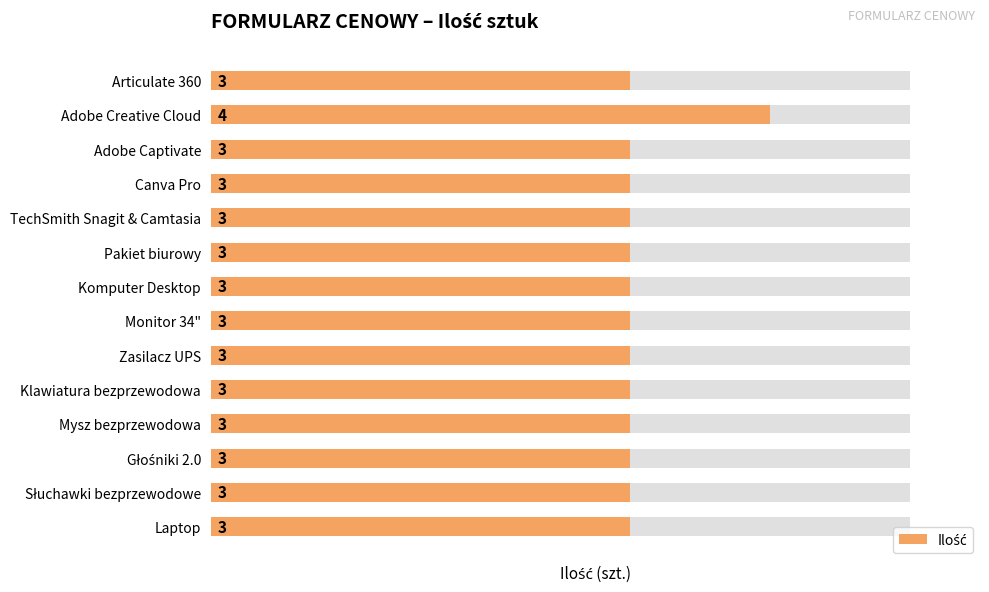

Is it true that the value at Komputer Desktop is 4?

False